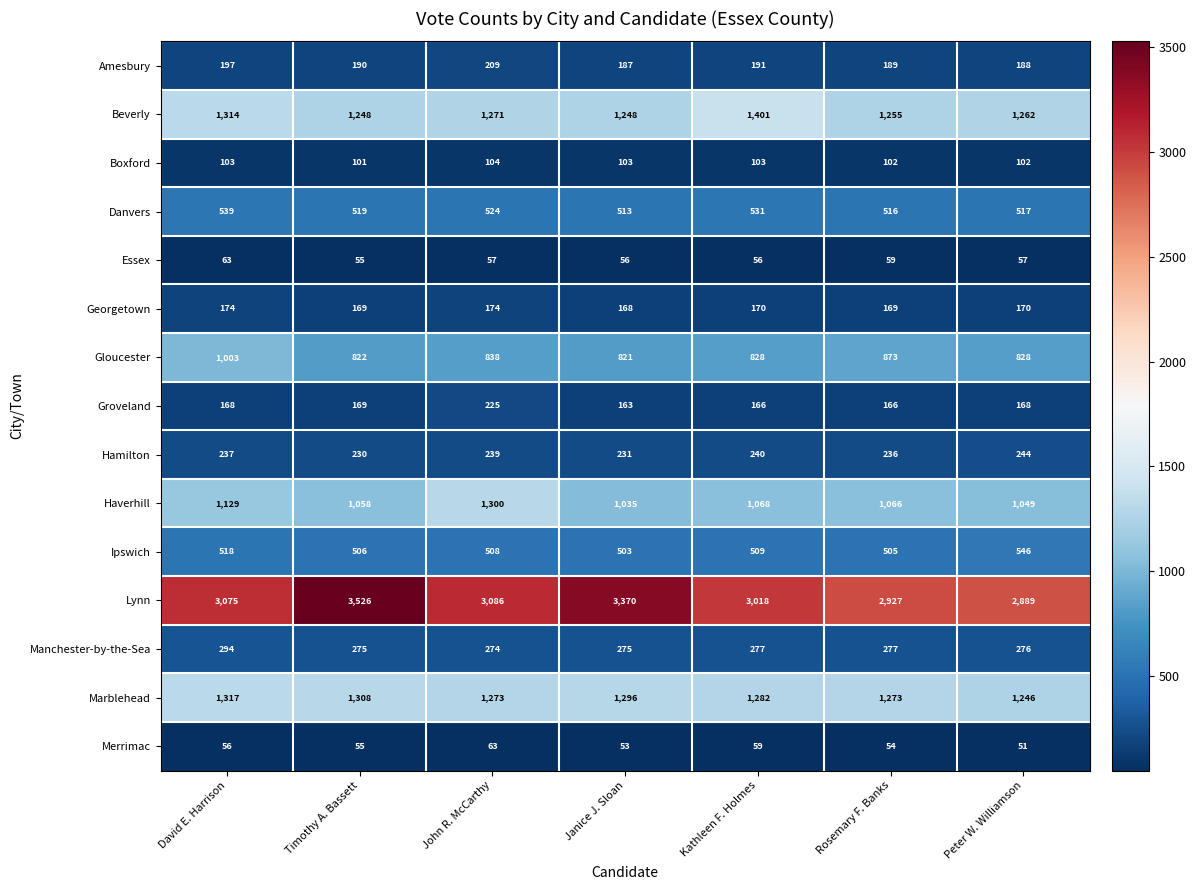

Count the Essex values in the range 56 to 59.

5